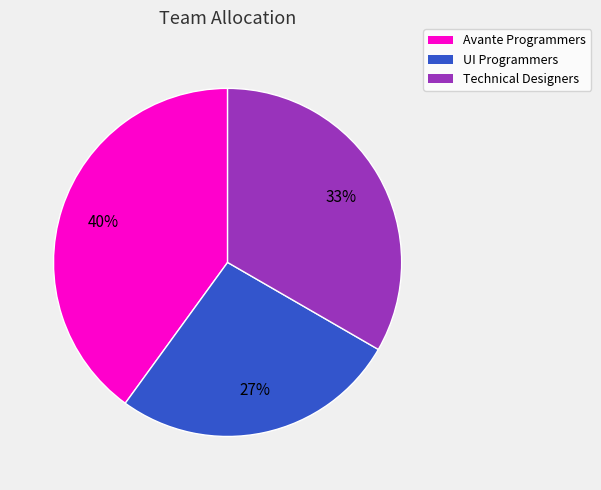

Is there a majority slice in this chart?

No